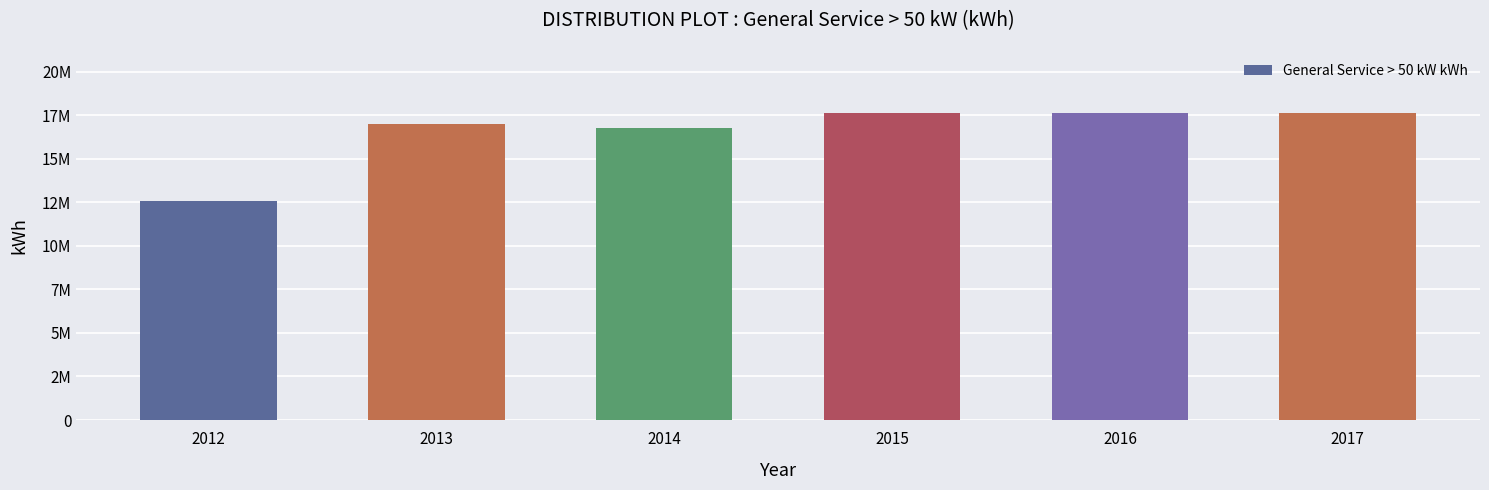

What is the smallest value displayed?

12561208.8